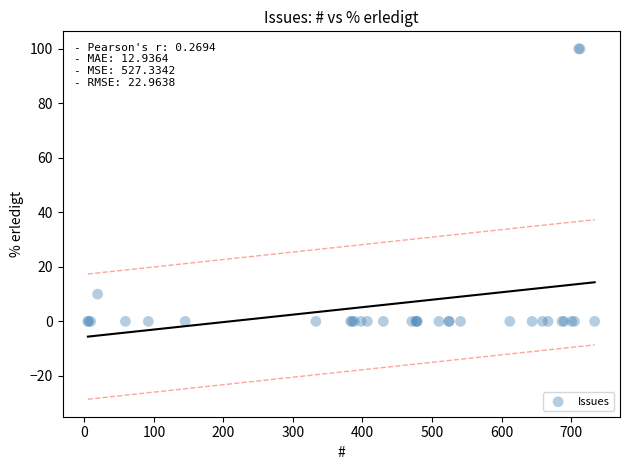

What Y value in the scatter plot is closest to 50?

10